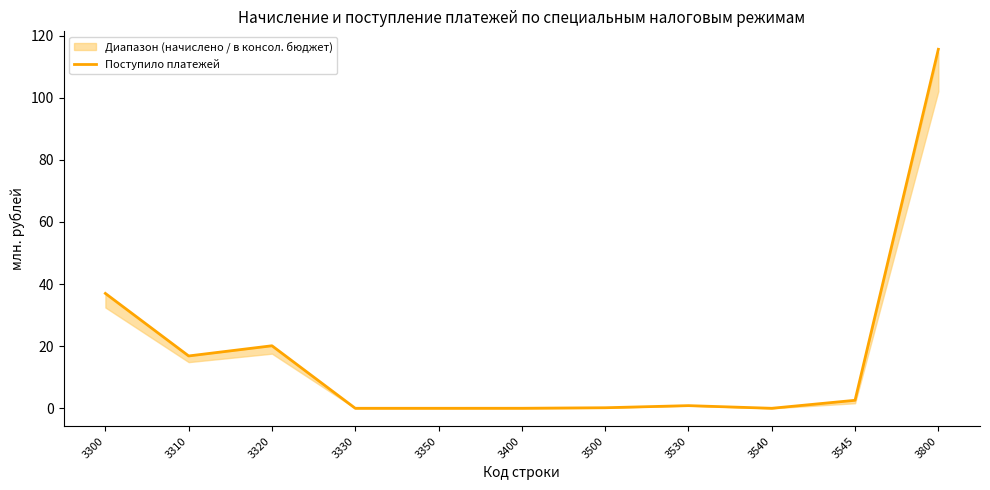

Where is the first local maximum?

3320